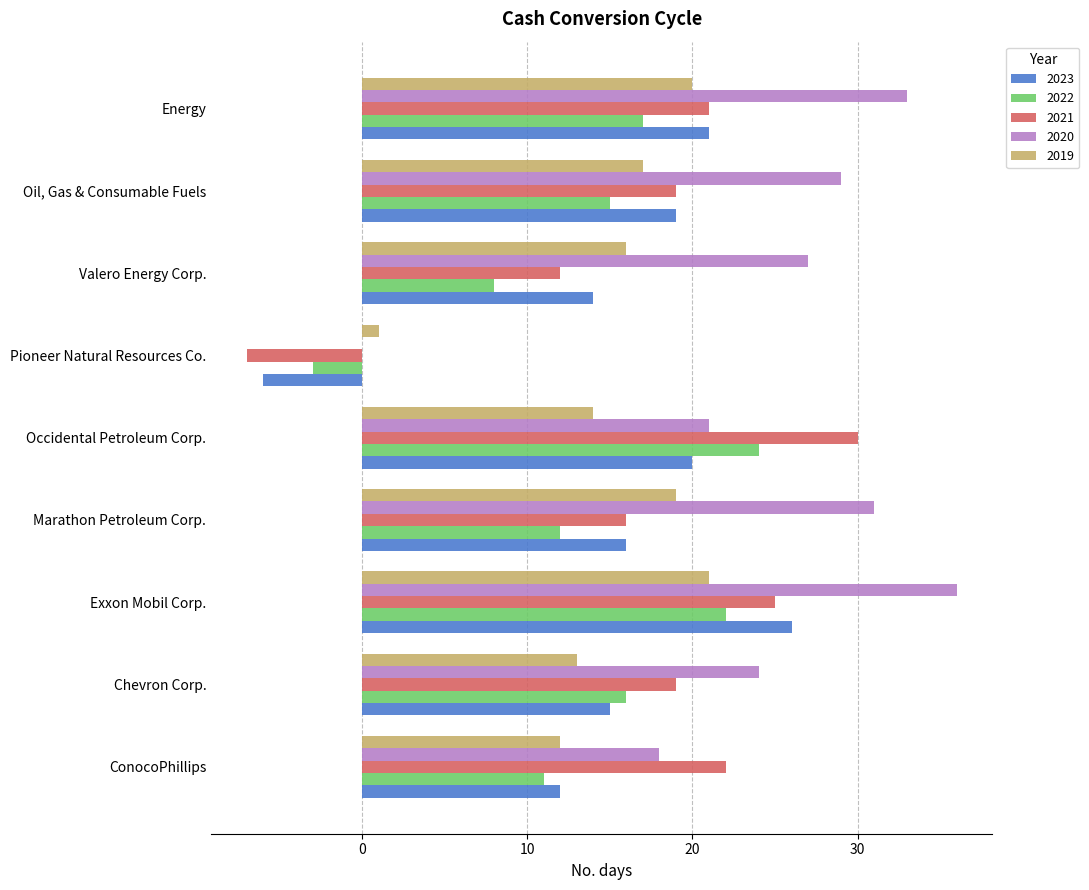

Is it true that 2023 equals -9 at Pioneer Natural Resources Co.?

False